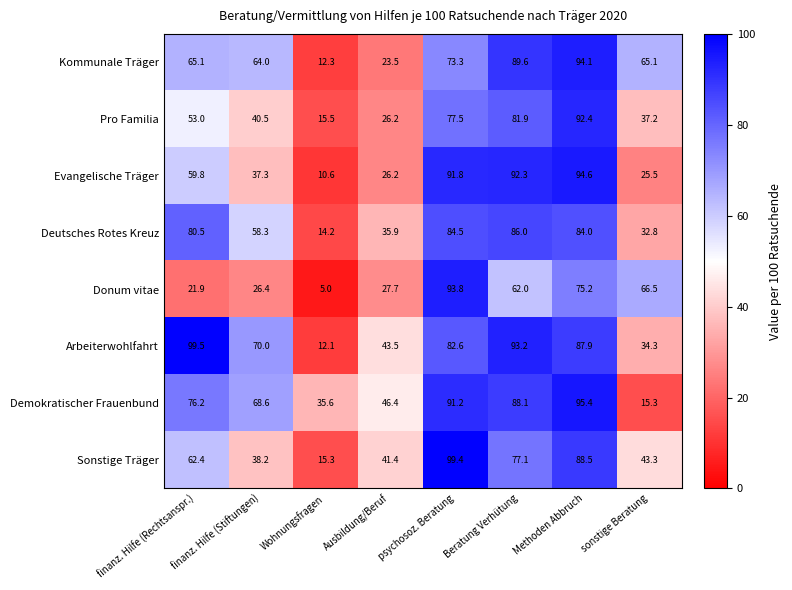

The Sonstige Träger series shows 137.9 at Methoden Abbruch. True or false?

False